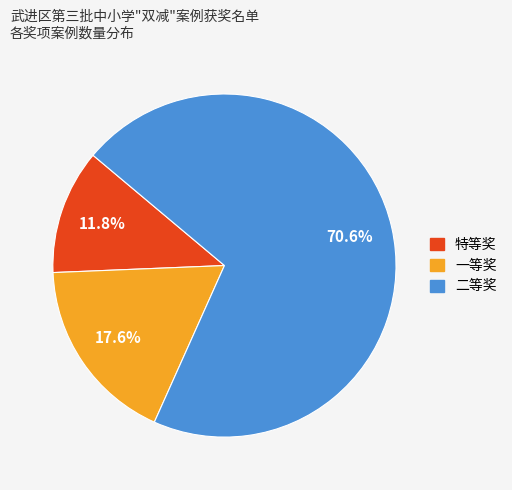

Is the sum of 二等奖 and 特等奖 greater than half?

Yes